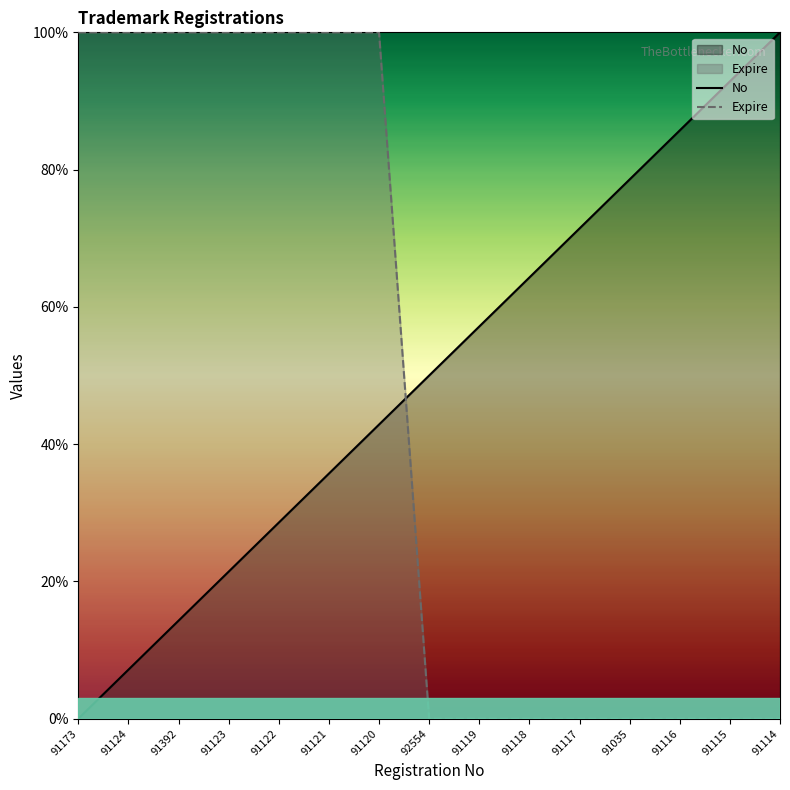

Rank the series by their average value, from highest to lowest.

No, Expire